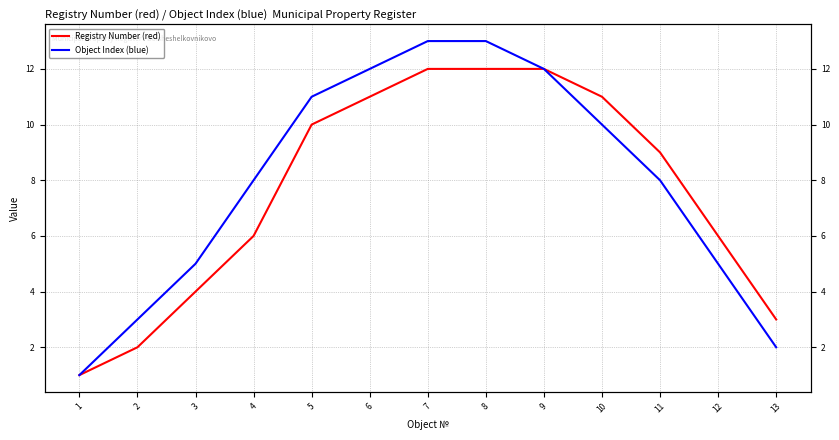

What is the difference between the Object Index (blue) values at 2 and 6?

9